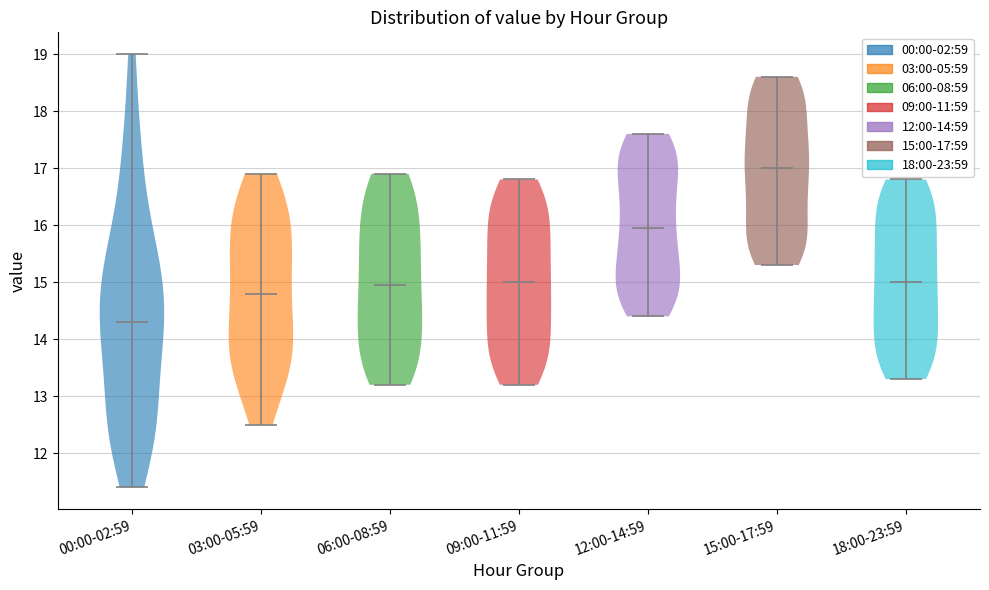

What is the lowest point the violin for 06:00-08:59 reaches on the y-axis? The values are not printed on the chart, so give them approximately, as read against the axis.

13.2